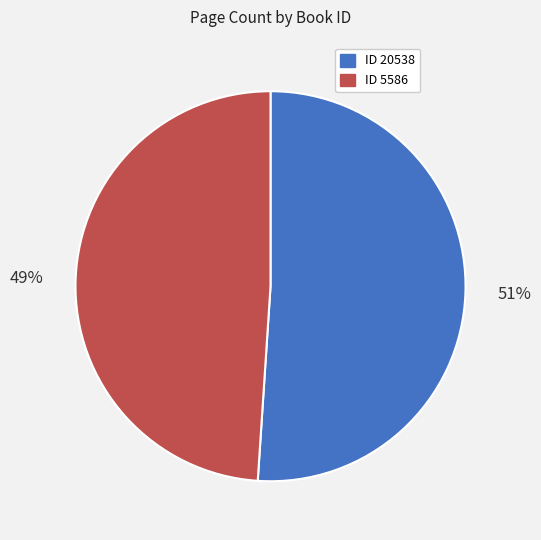

Does any single category account for the majority?

Yes